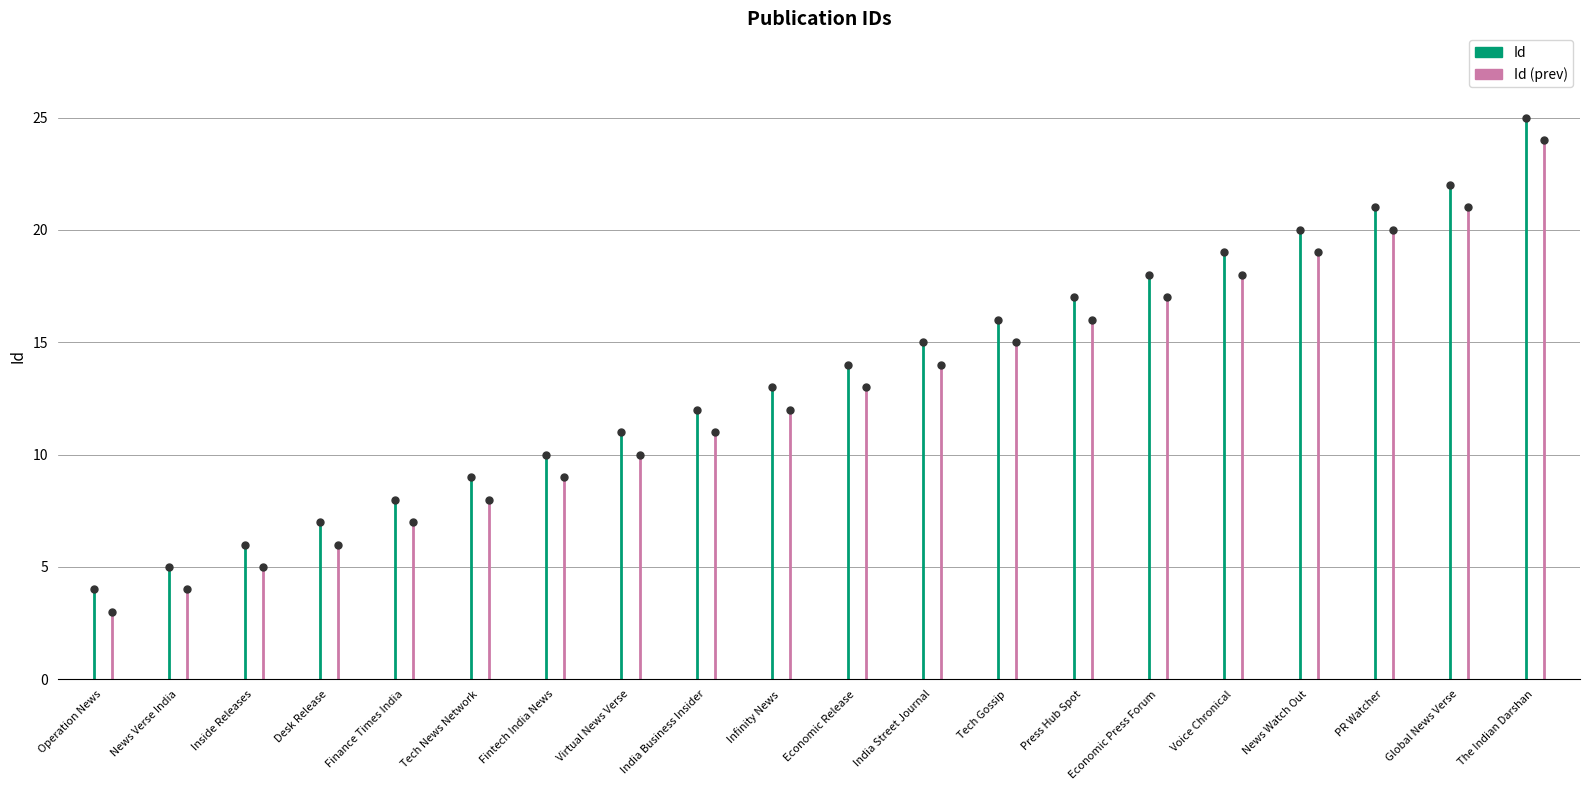

Which series has the largest total across all categories?

Id